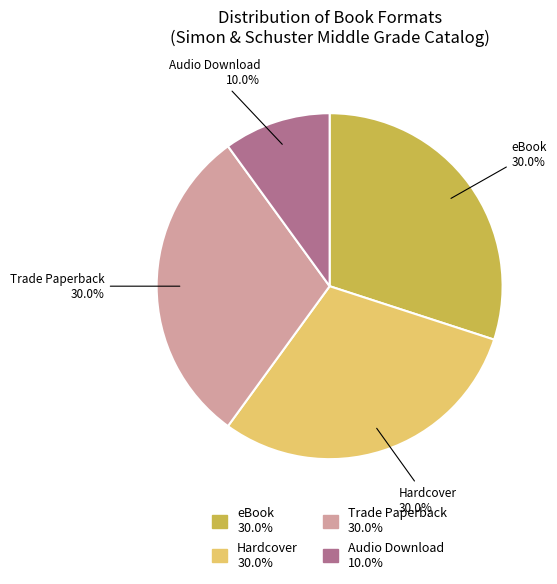

Is there a majority slice in this chart?

No